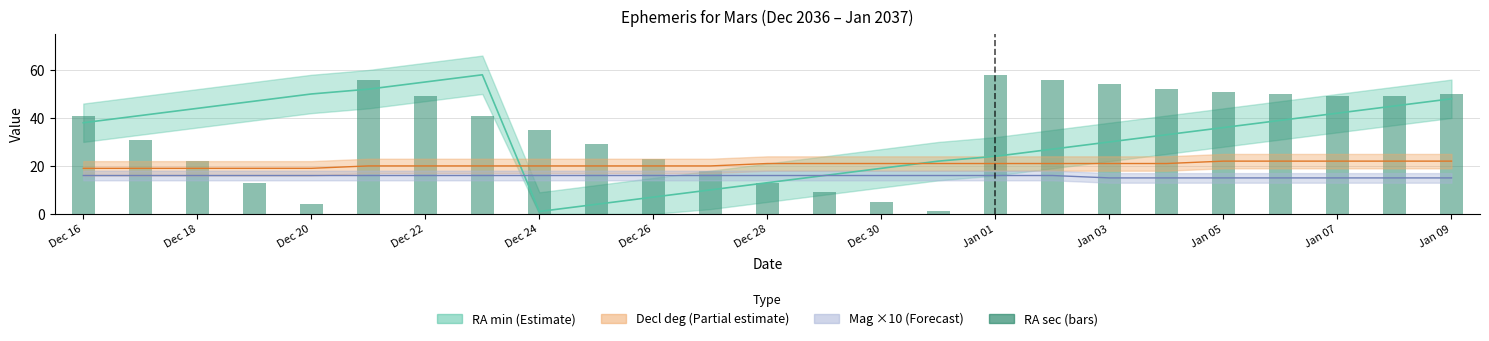

What is the average value?

34